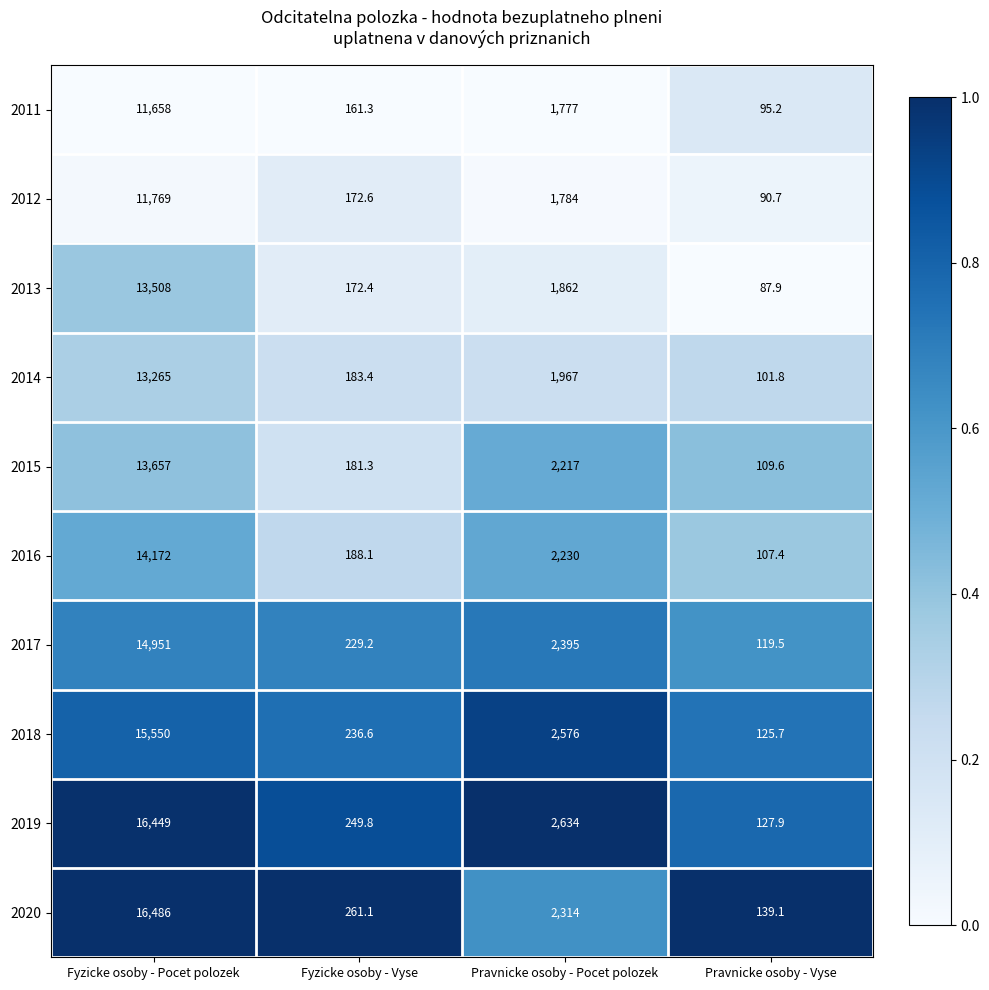

At which category is the sum across all series the highest?

Fyzicke osoby - Pocet polozek